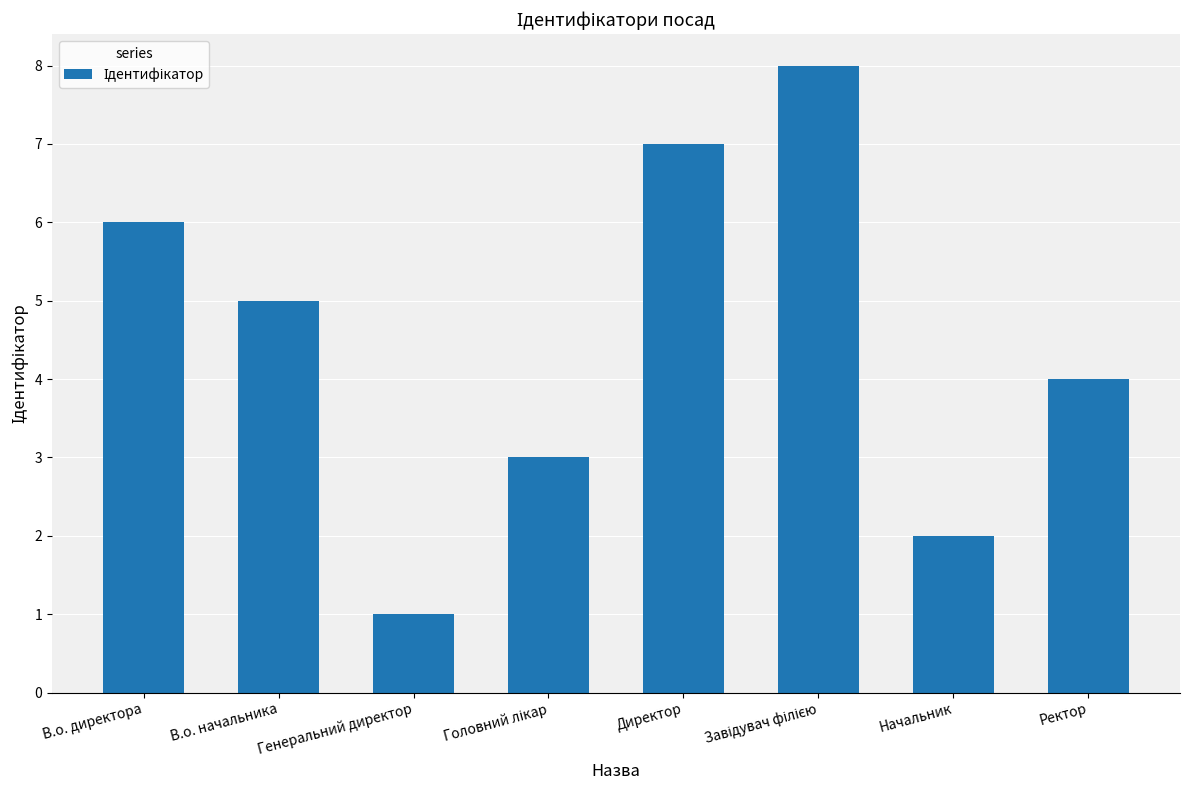

What is the change in value from Генеральний директор to Директор?

+6